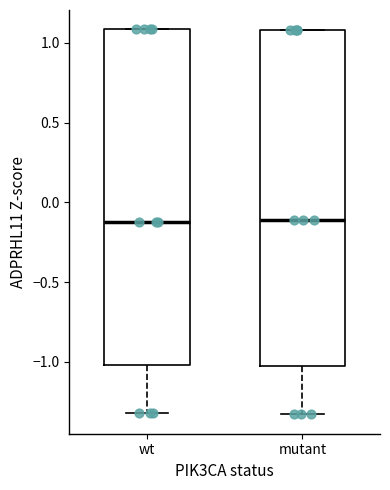

Reading left to right, read every box against the y-axis: the position of its median line, the range the box covers, and the ends of its whiskers. The values are not printed on the chart, so give them approximately, as read against the axis.

wt: median -0.10, box -1.00 to 1.10, whiskers -1.30 to 1.10
mutant: median -0.10, box -1.00 to 1.10, whiskers -1.35 to 1.10